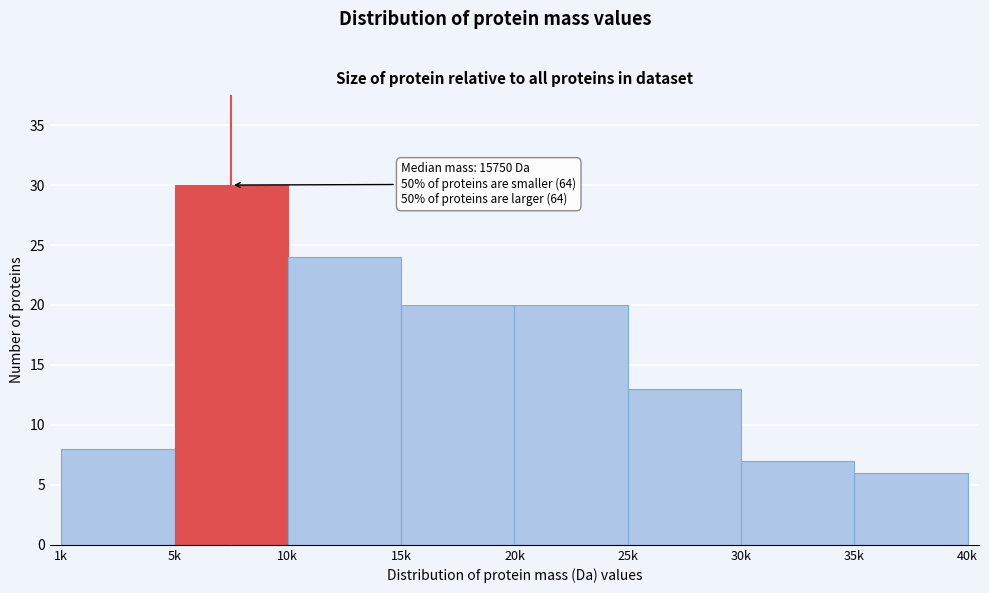

Reading left to right, transcribe all the data shown in this chart.

1k=8	5k=30	10k=24	15k=20	20k=20	25k=13	30k=7	35k=6